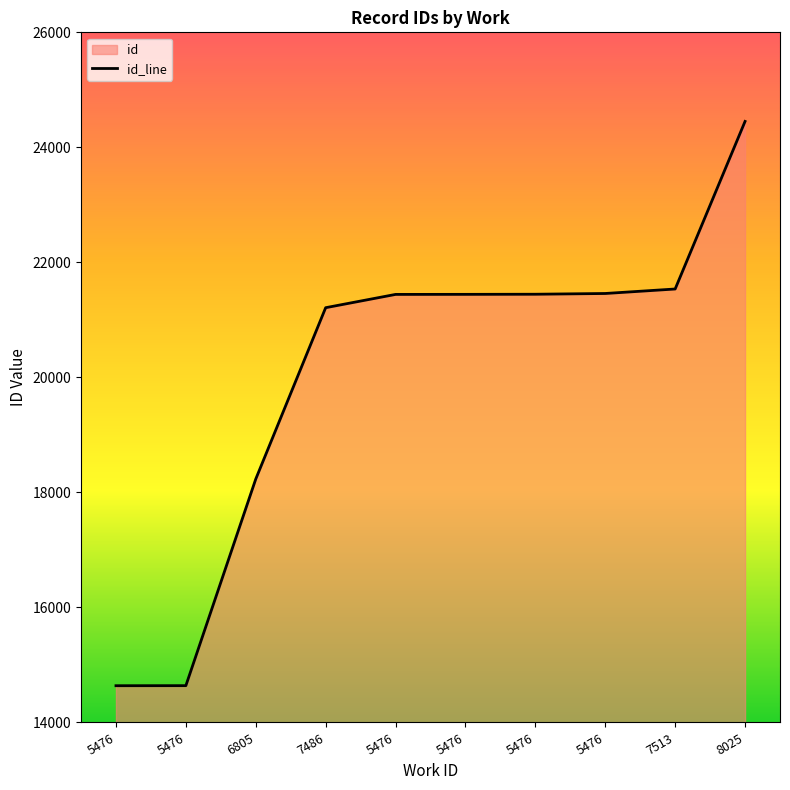

What is the greatest value displayed?

24451